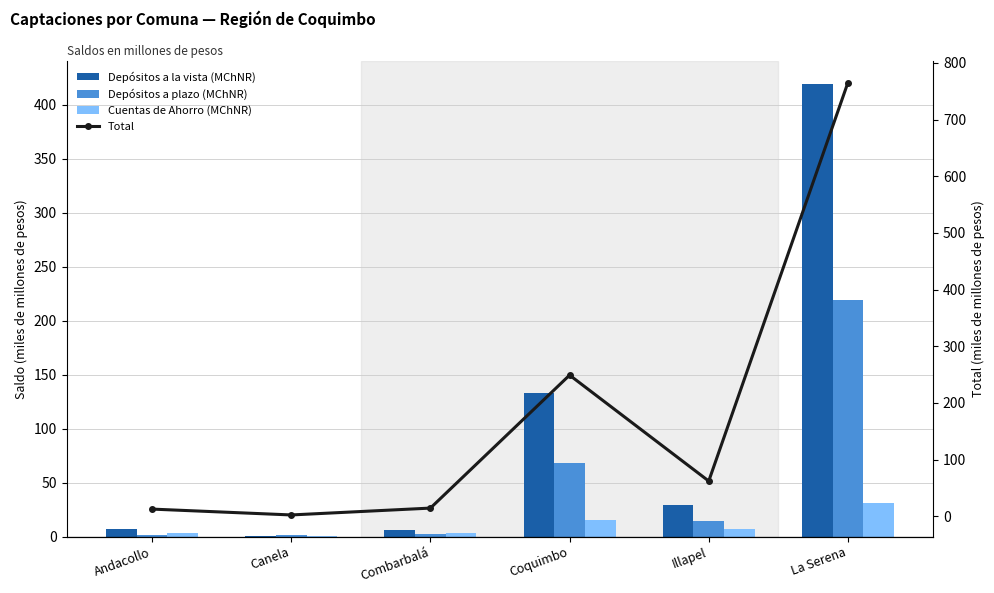

Which series has the widest spread of values?

Total